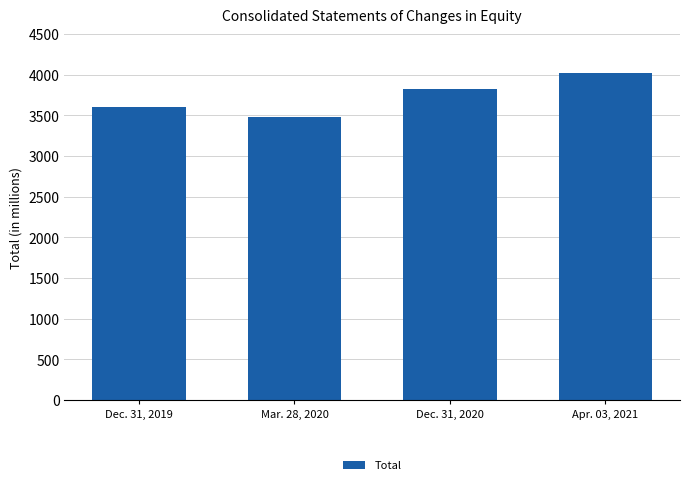

What is the label of the 4th bar from the right?

Dec. 31, 2019